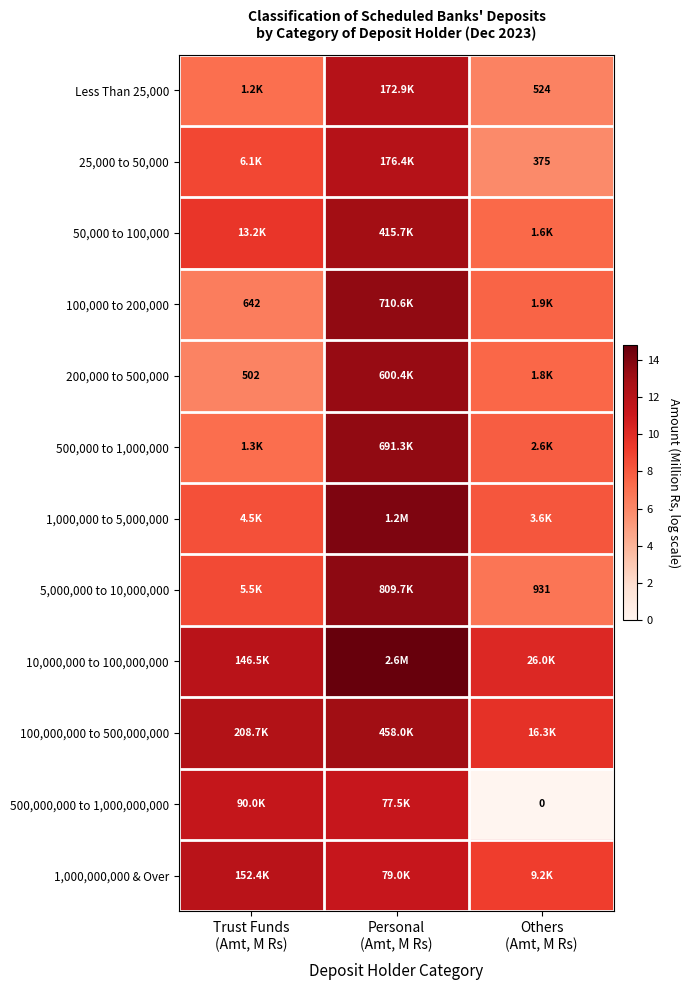

What is the total value across all series at Trust Funds
(Amt, M Rs)?

109.7